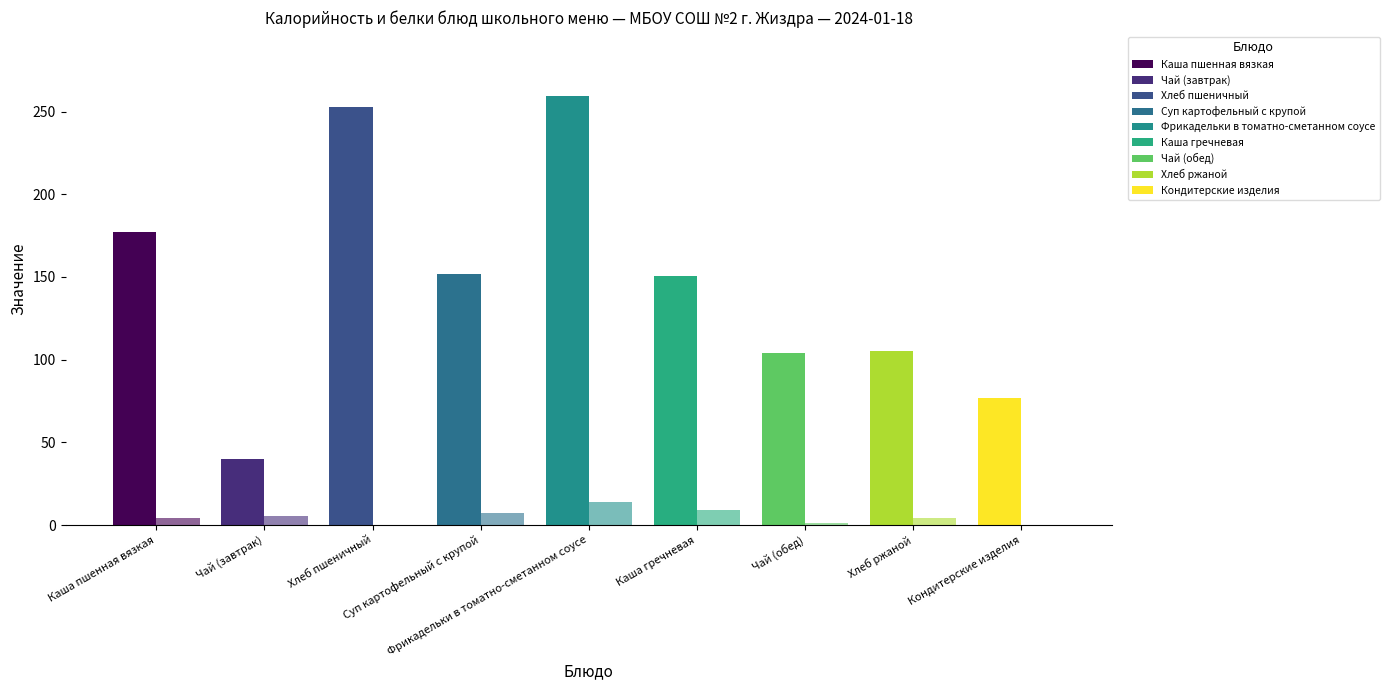

How many distinct data groups are displayed?

2